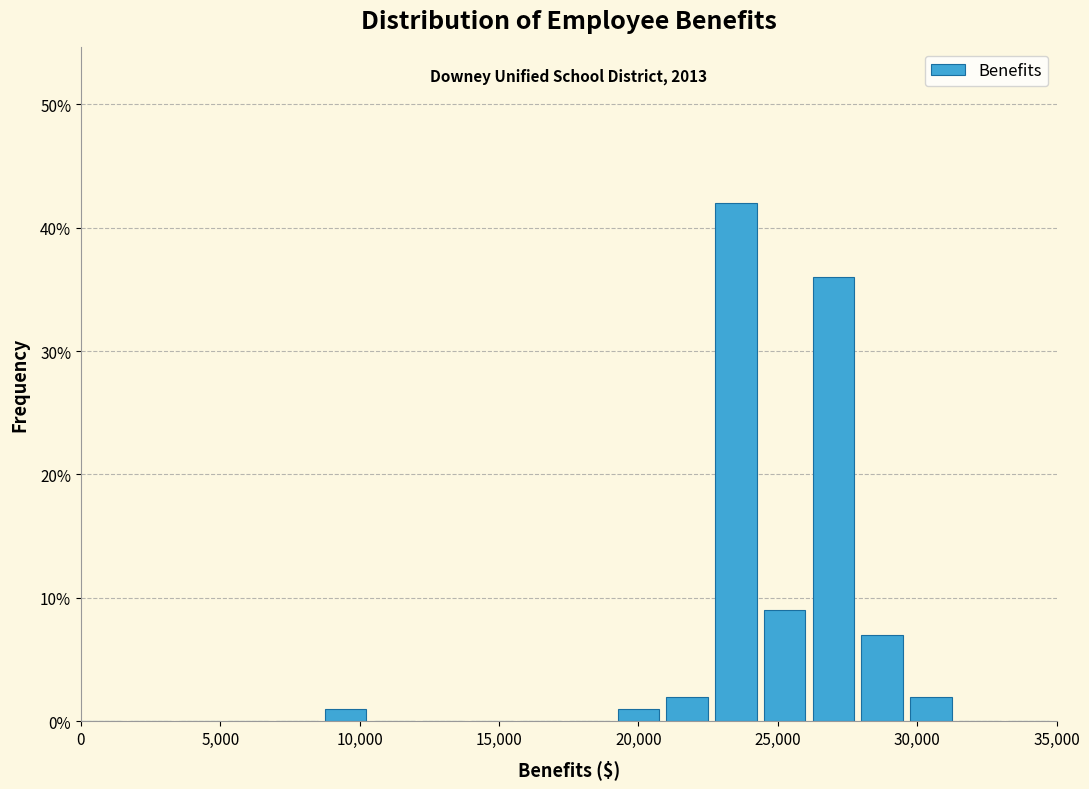

Read against the x-axis, roughly where is the centre of the tallest bar?

23500